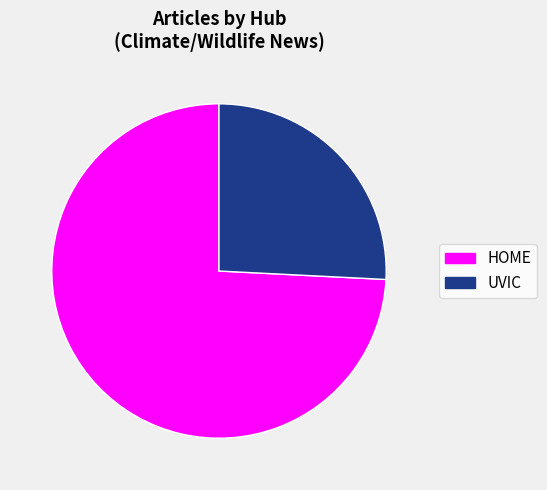

Is the sum of HOME and UVIC greater than half?

Yes